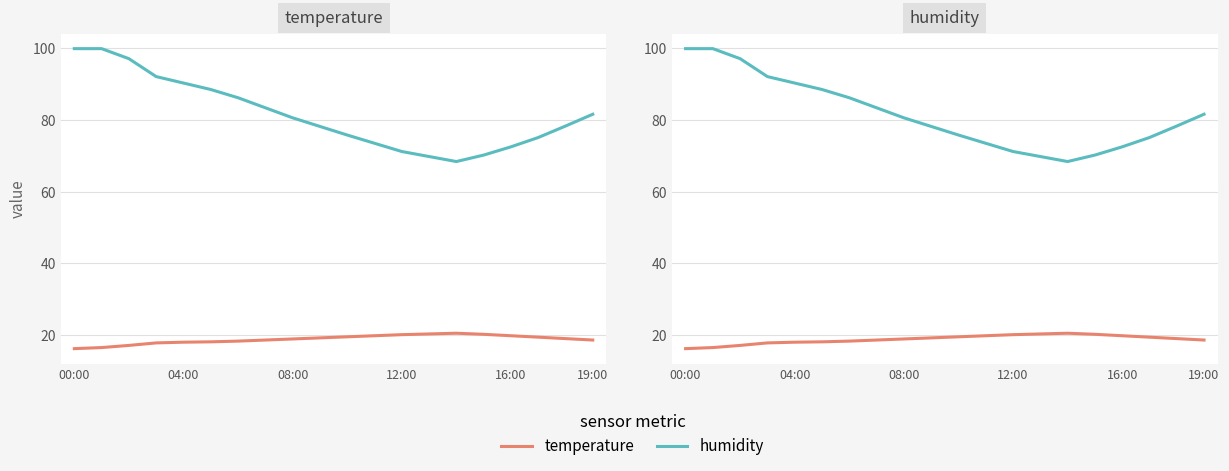

Is this an area chart (filled region under the line)?

No